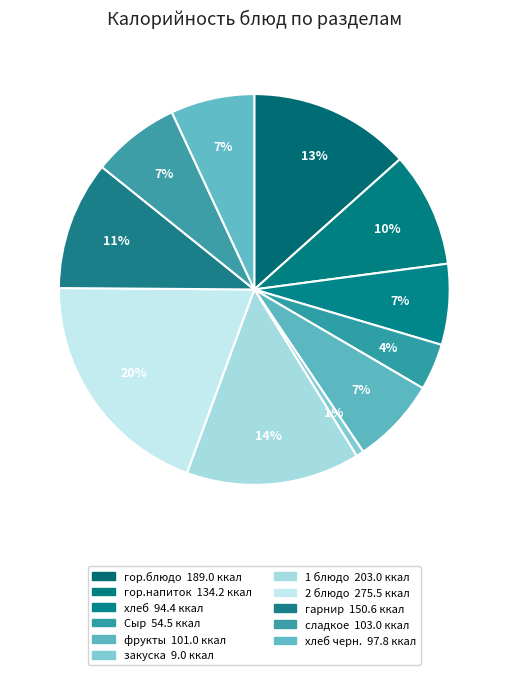

How many slices are in this pie chart?

11